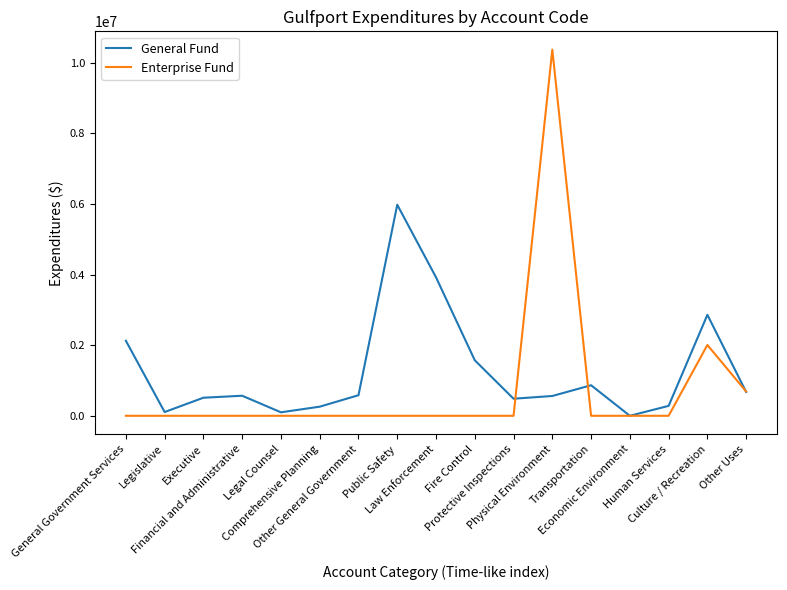

Which series has the largest total across all categories?

General Fund